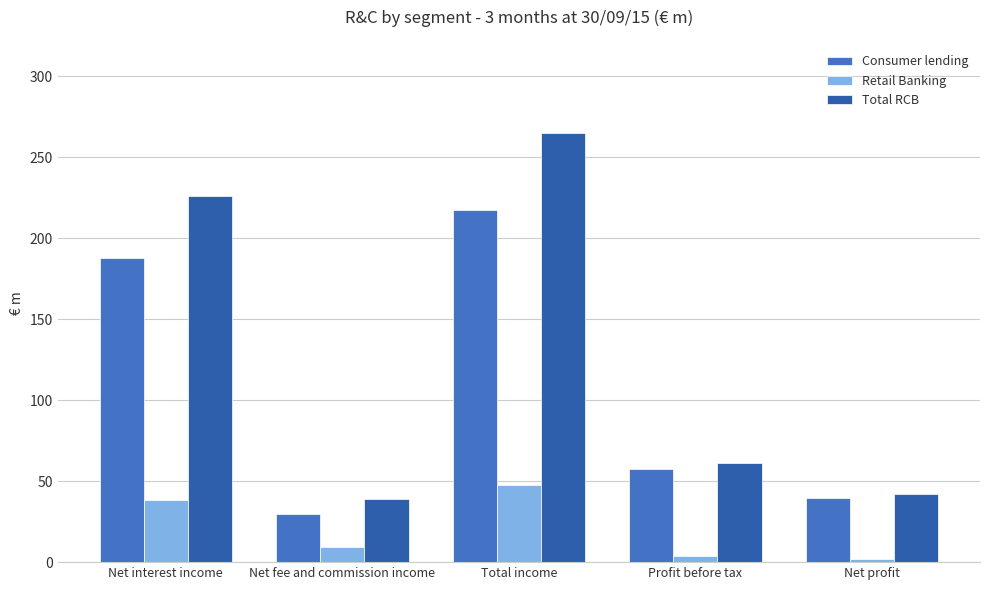

Is it true that Total RCB equals 265.0 at Total income?

True